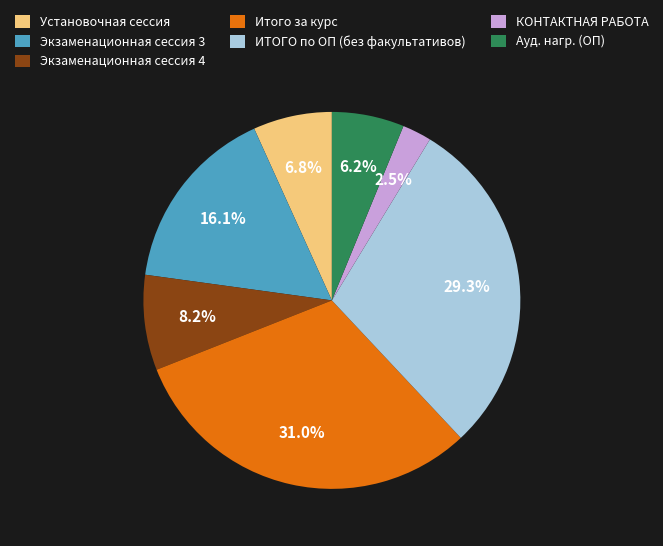

Which slice is the largest?

Итого за курс